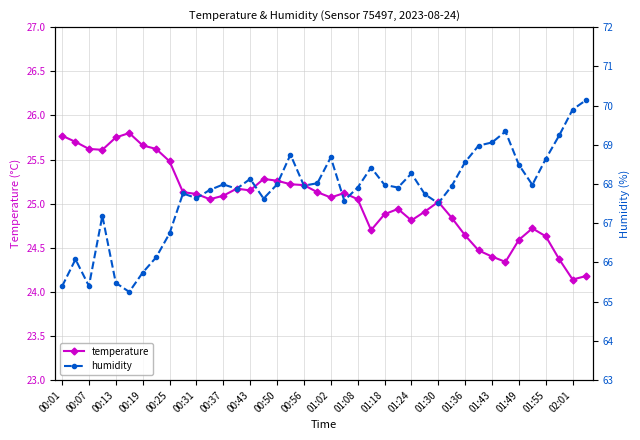

Is it true that temperature equals 25.1 at 00:37?

True